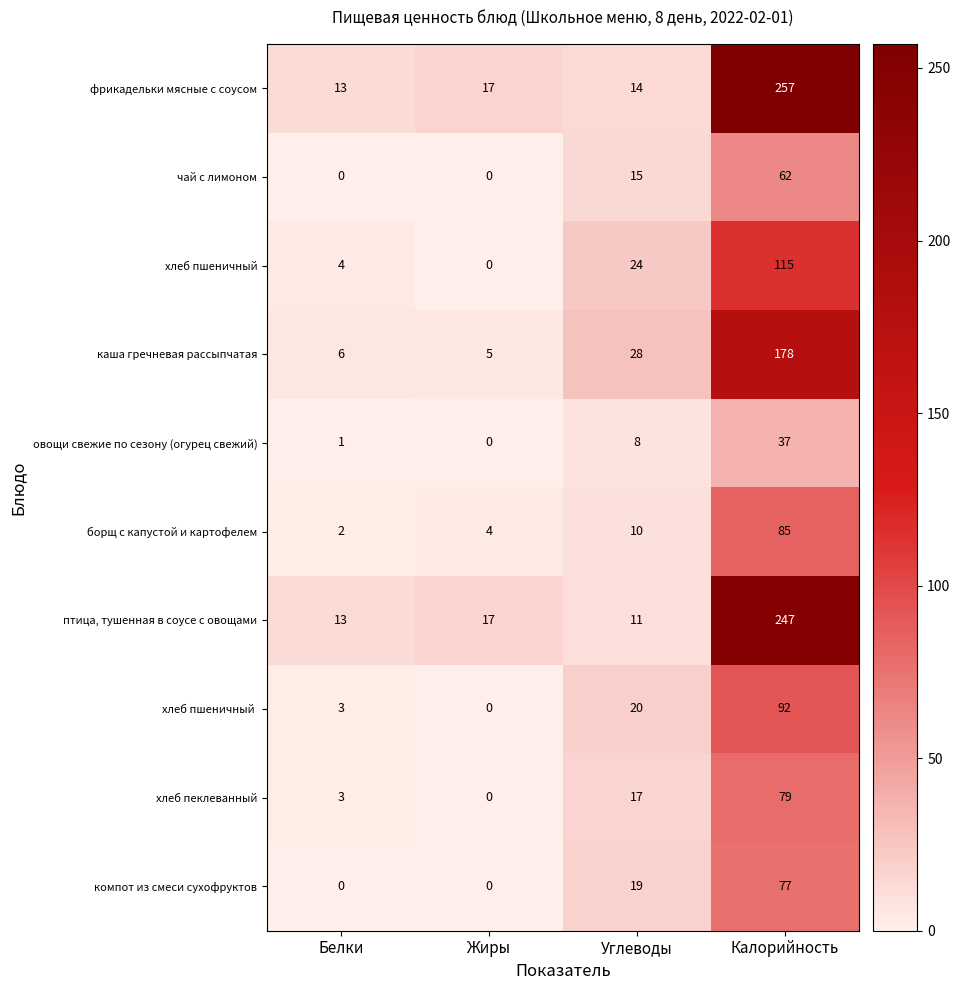

What is the difference between the maximum and second lowest values in the чай с лимоном series?

62